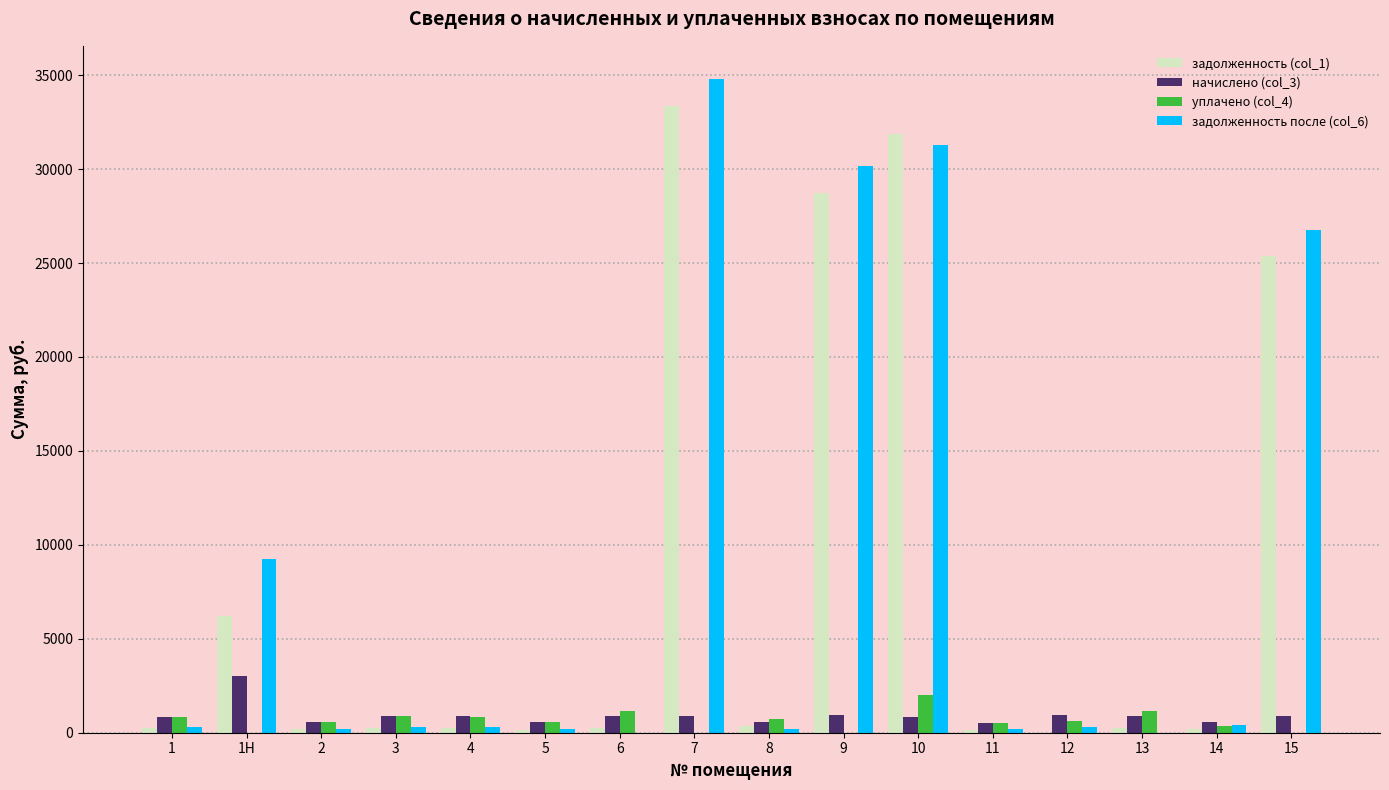

What is the average value of the начислено (col_3) series?

925.3